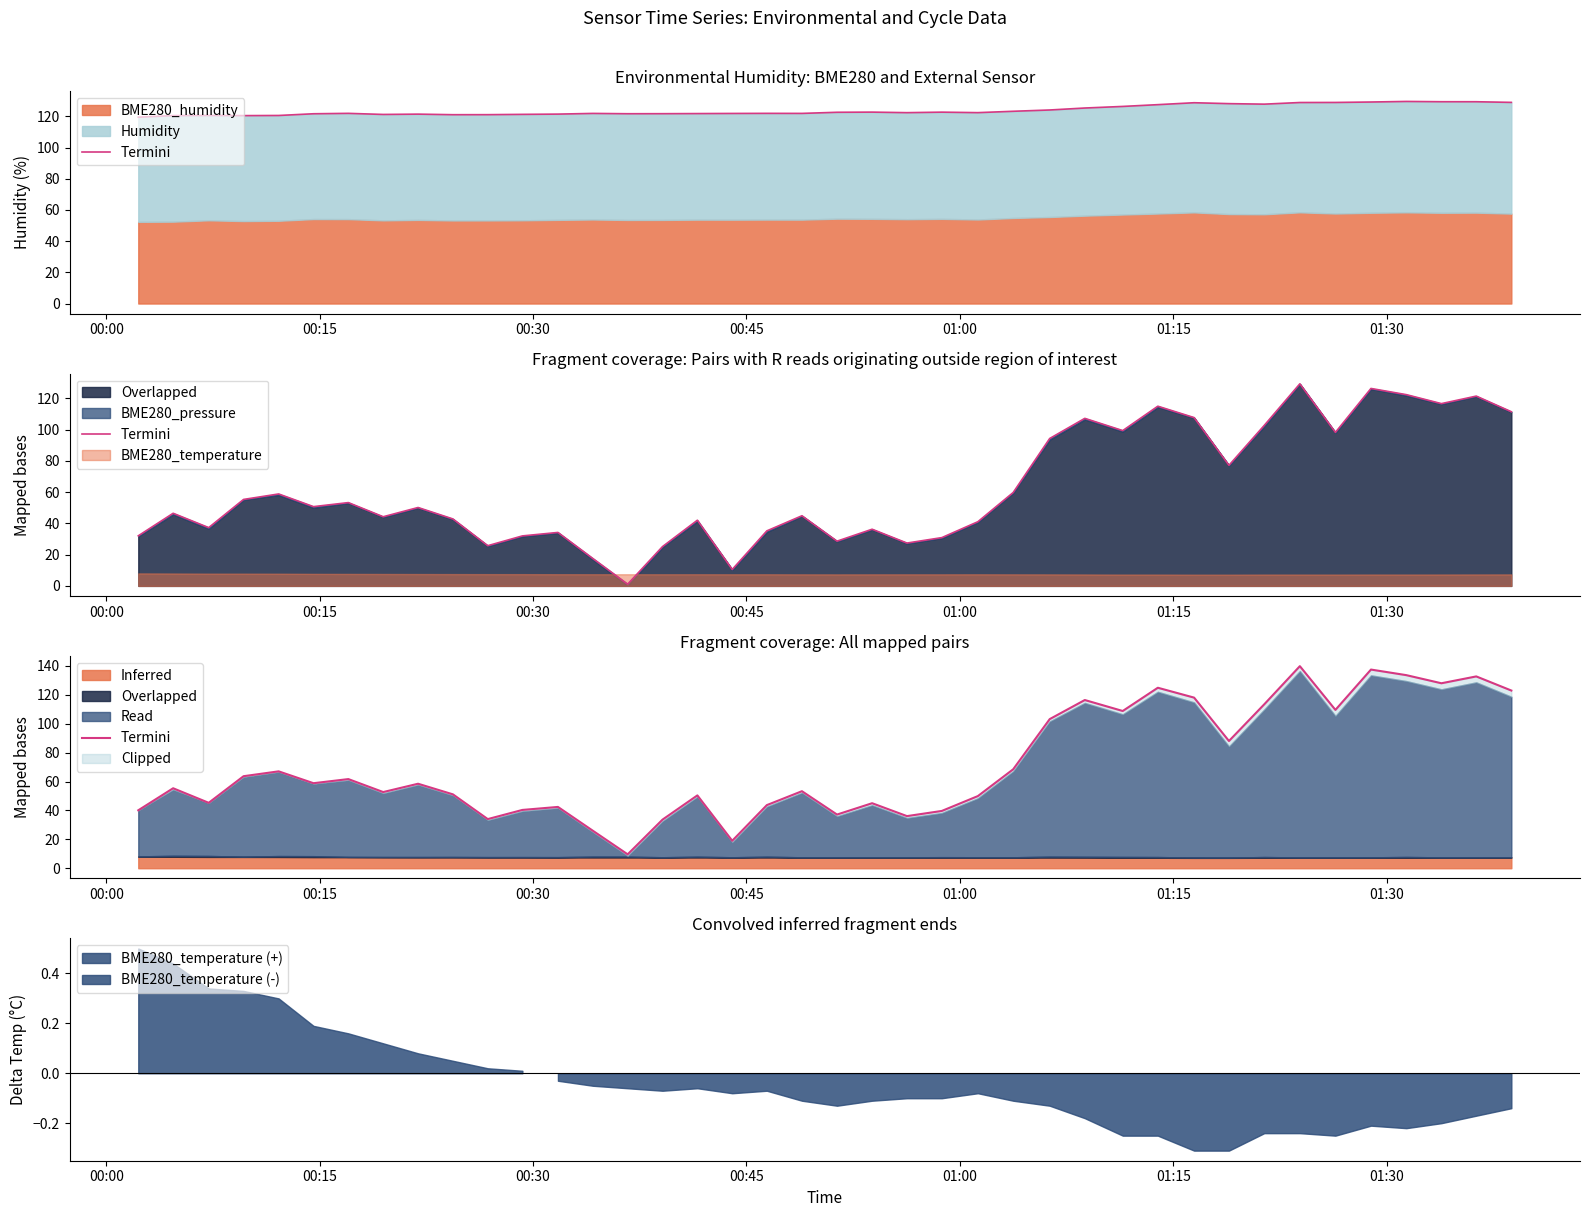

Reading right to left, extract all data points from this chart.

123.0	132.8	128.0	133.7	137.5	109.6	139.9	113.5	88.1	118.1	124.9	108.9	116.4	103.2	68.5	49.9	39.7	36.1	45.0	37.2	53.3	43.7	19.0	50.4	33.7	9.6	26.0	42.4	40.4	34.0	51.2	58.5	52.7	61.7	58.9	67.1	63.7	45.3	55.4	40.1